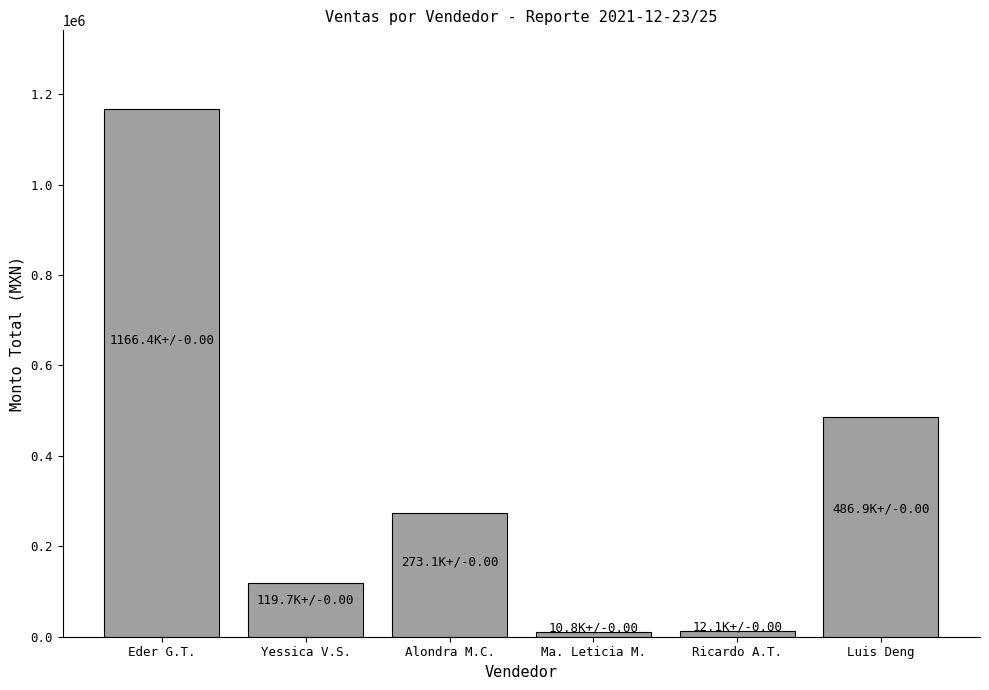

What is the smallest value displayed?

10800.0